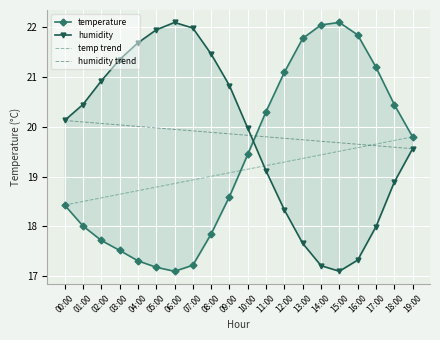

Which series ends up on top after the final intersection of humidity and temperature?

temperature